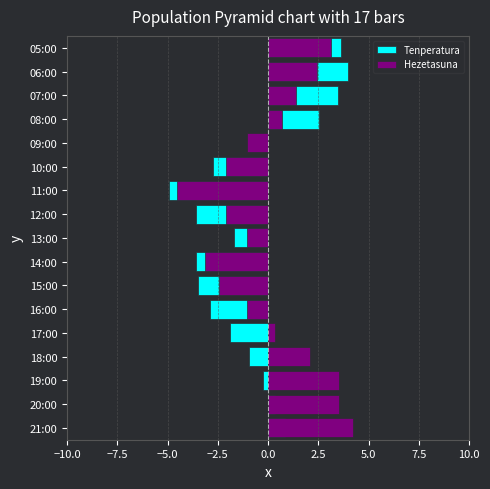

List the series in order of their peak value, highest first.

Hezetasuna, Tenperatura